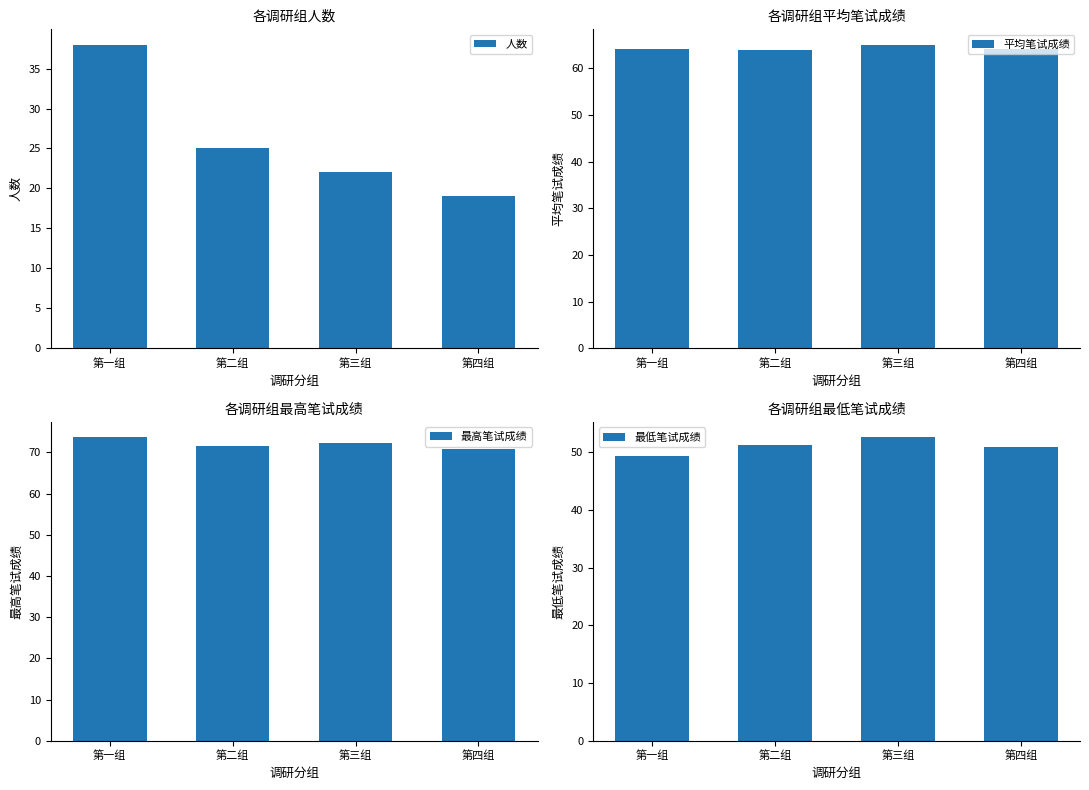

Which label corresponds to the largest value in the chart?

第一组